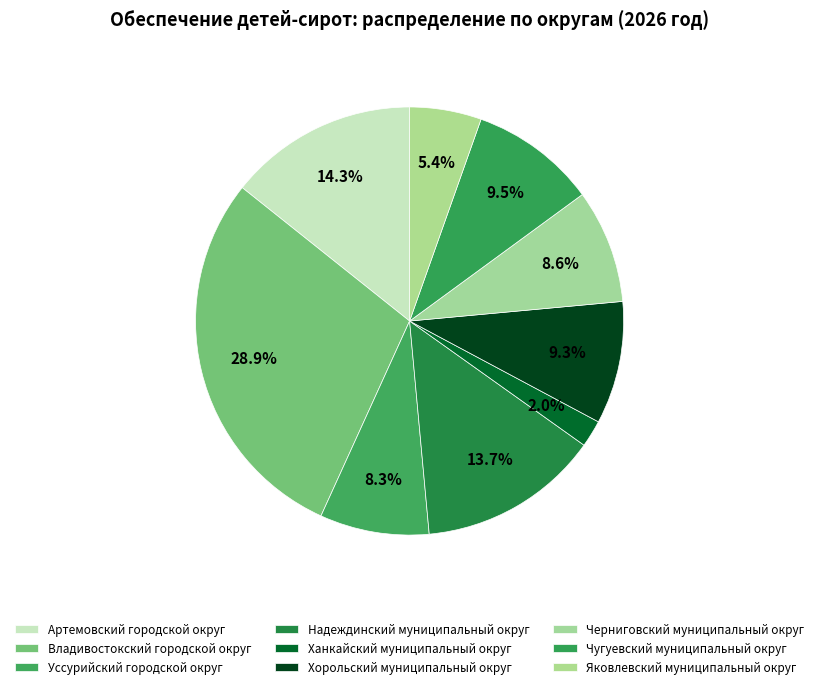

Which has a higher value, Надеждинский муниципальный округ or Ханкайский муниципальный округ?

Надеждинский муниципальный округ